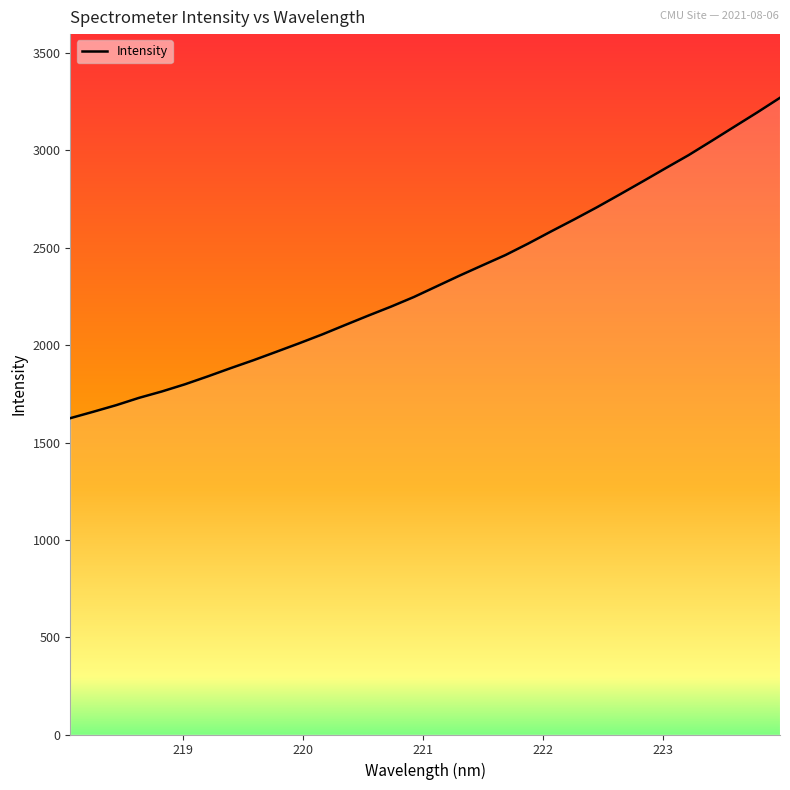

Is it true that the value at 223.2172 is 2975.9?

True